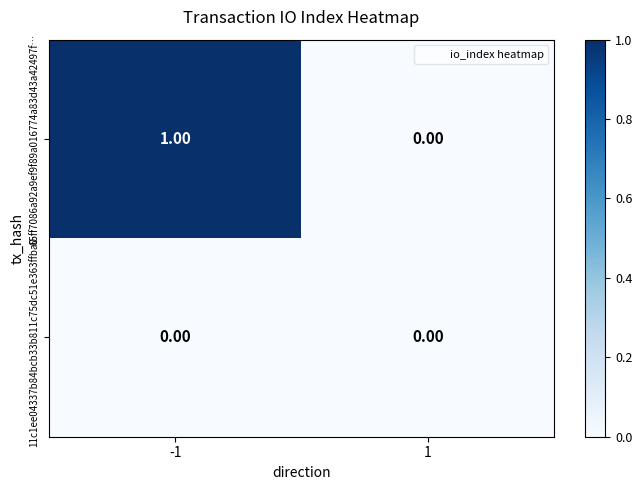

Which series changed the most between -1 and 1?

65ff7086a92a9ef9f89a016774a83d43a42497f…